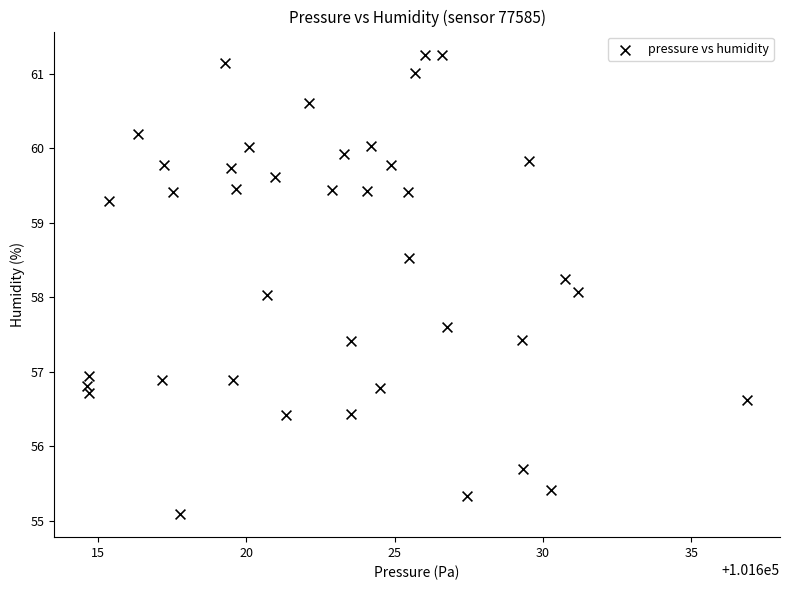

What is the range of X values (max minus min)?

22.2